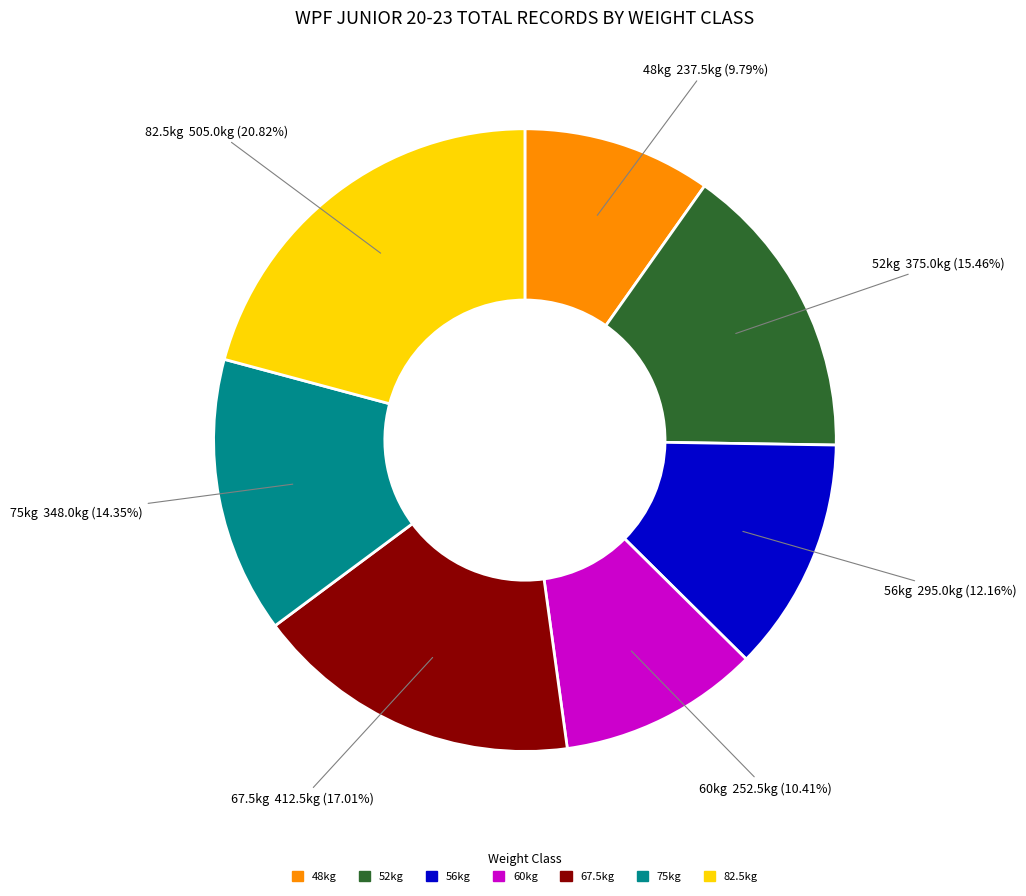

Does any single category account for the majority?

No